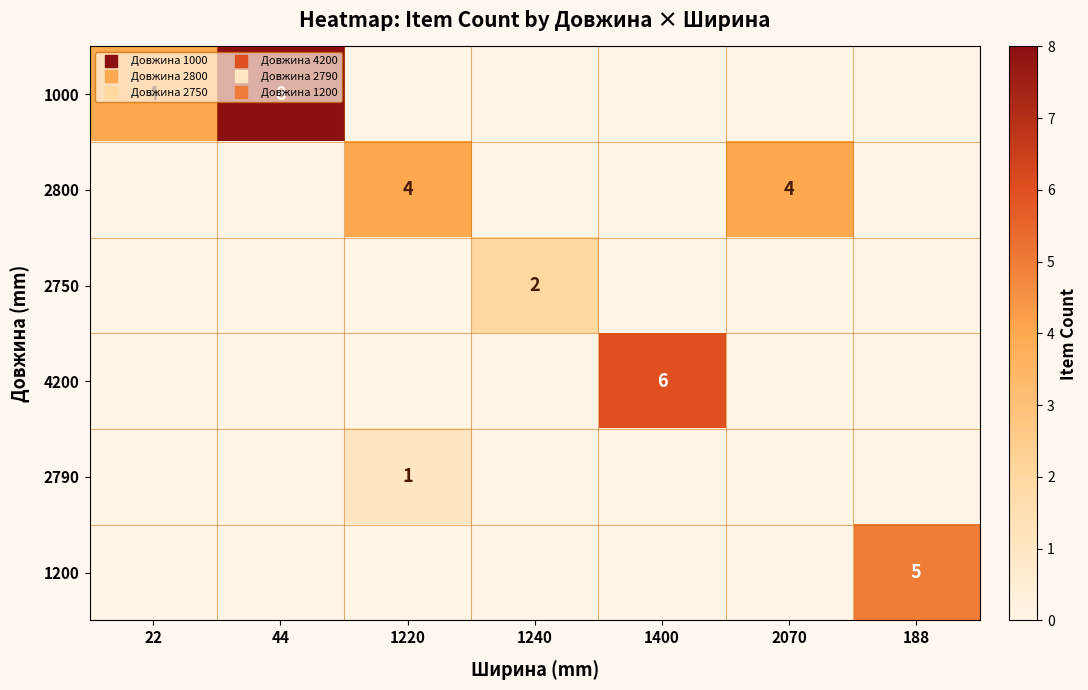

How many data points in 2750 are above 0?

1